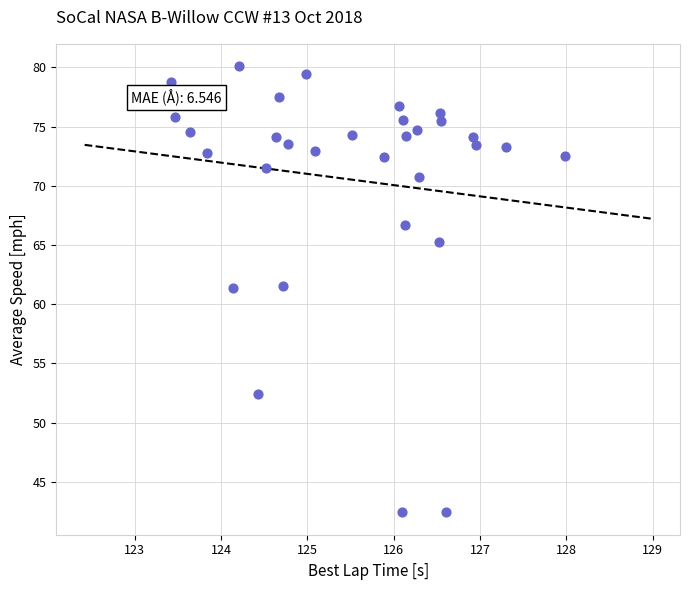

What is the range of Y values (max minus min)?

37.7